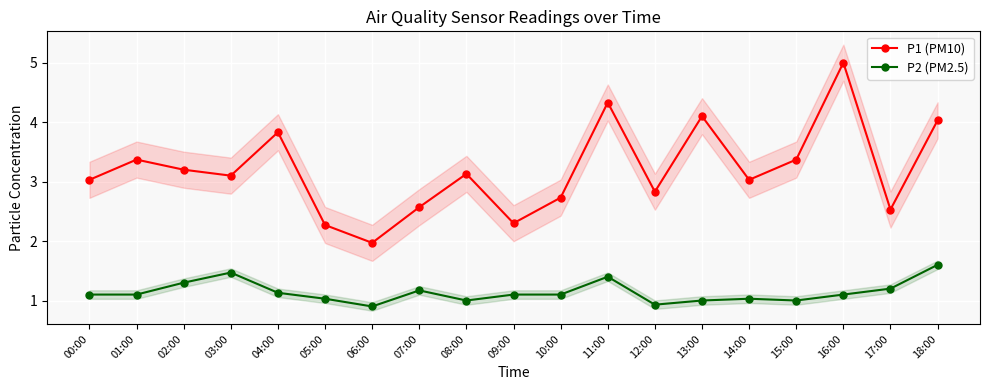

Between 00:00 and 17:00, which is larger?

00:00